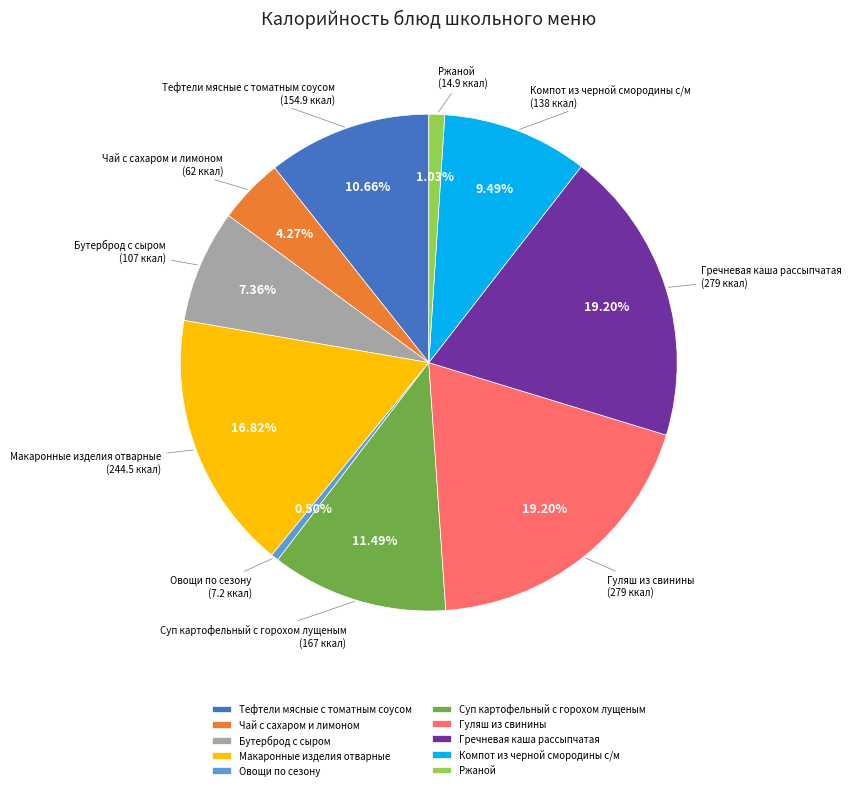

Count the number of slices in the pie.

10